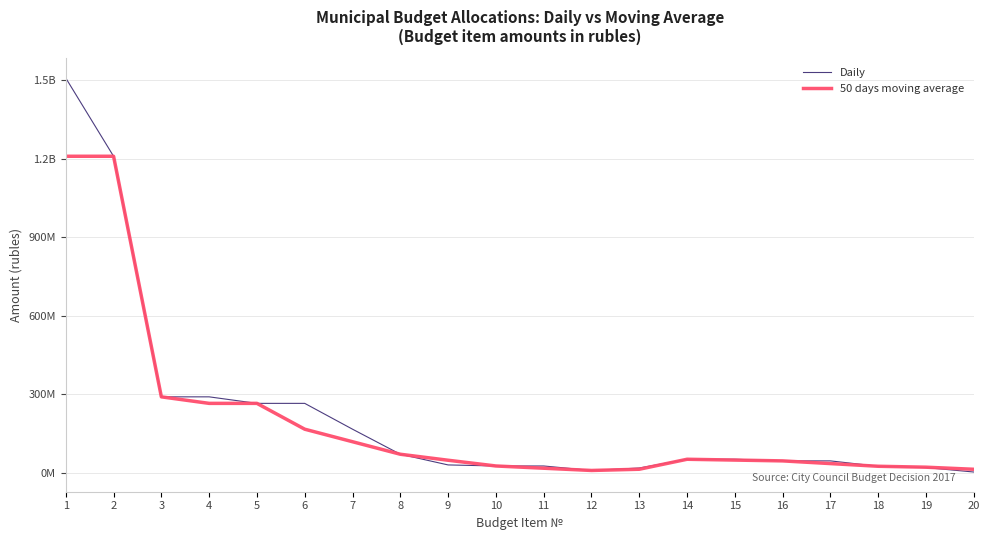

Which label corresponds to the smallest value in the chart?

20